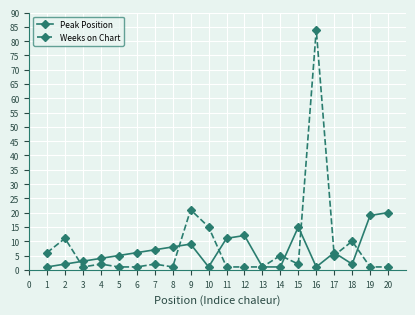

At how many categories does at least one series exceed 40?

1